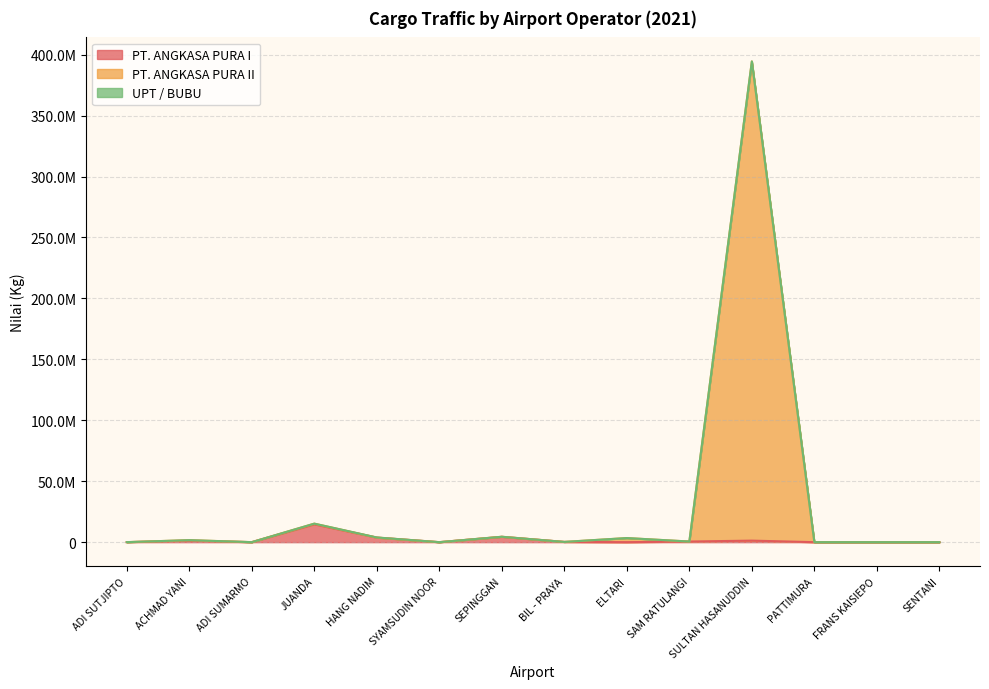

How many categories are shown in the chart?

14